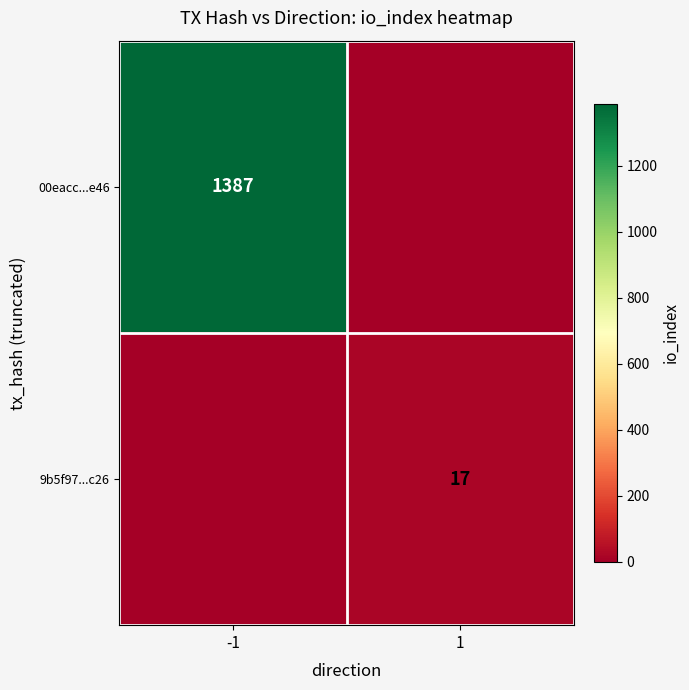

The value of 00eacc...e46 at -1 is 1387. True or false?

True